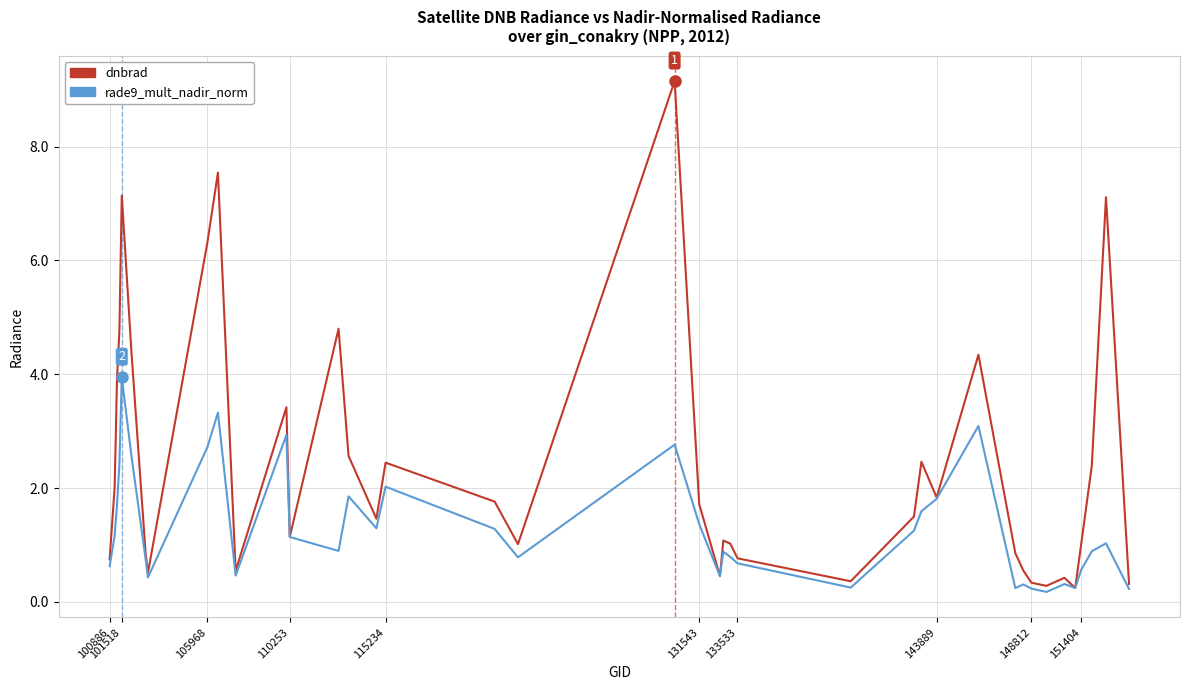

What is the maximum value for dnbrad?

9.2